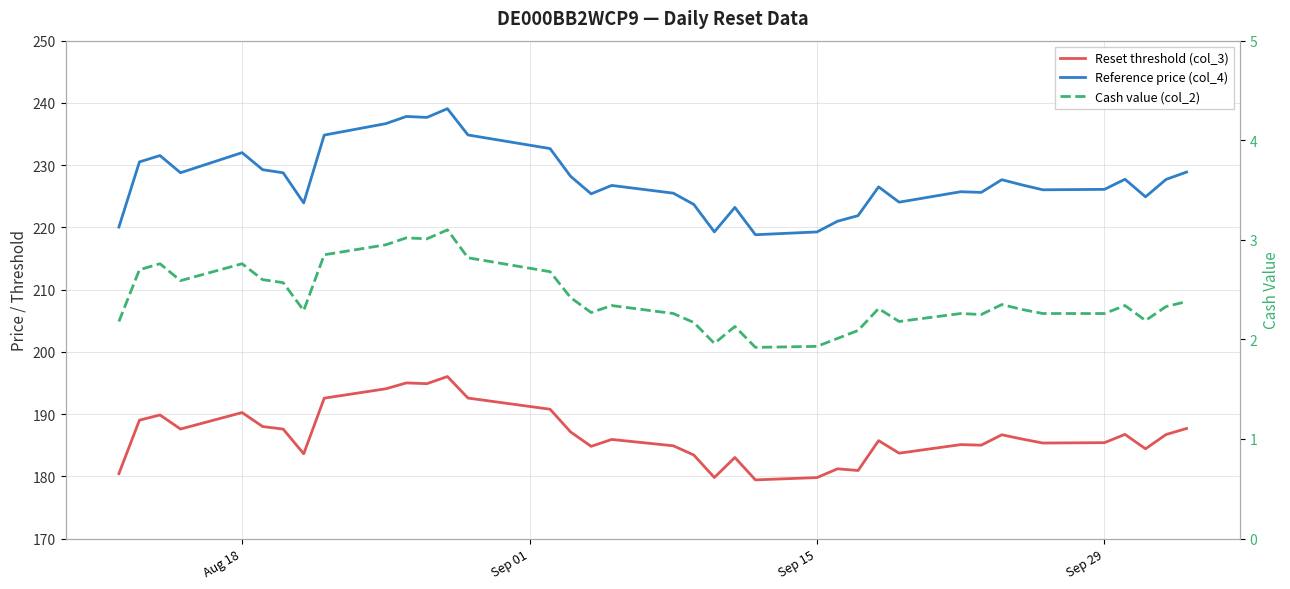

How many lines are shown in the chart?

3